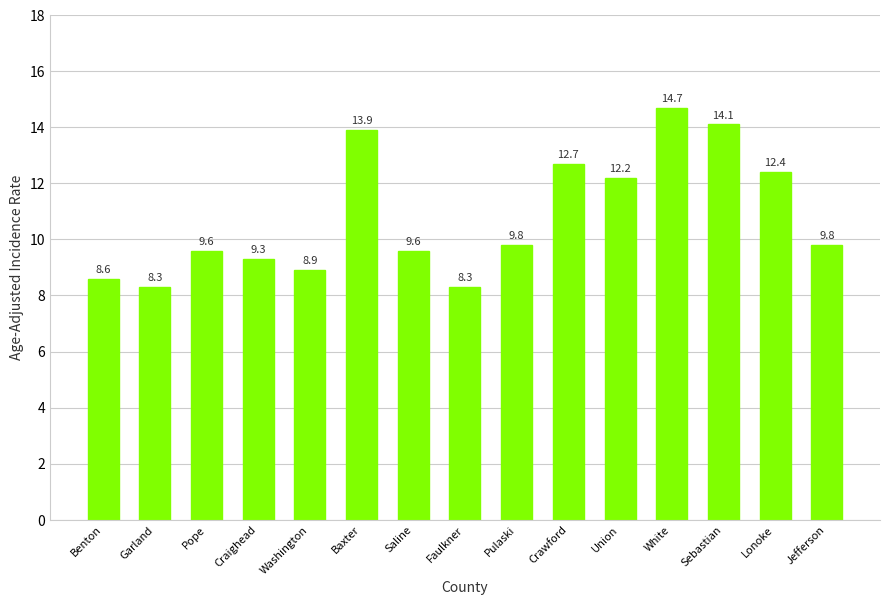

True or false: the data shows 6.5 at Pope.

False